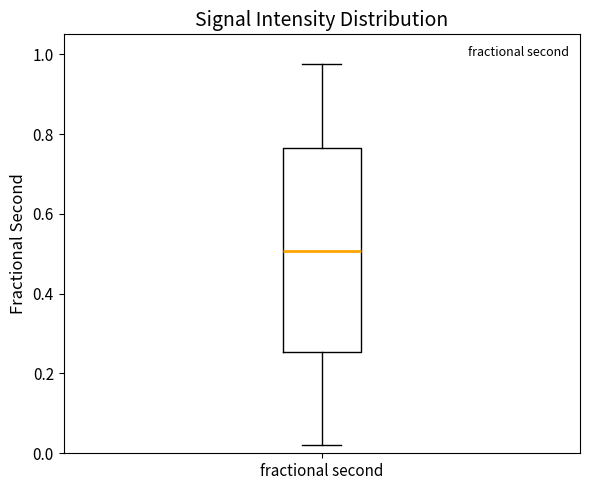

Where does the median line of the box for fractional second sit on the y-axis? The values are not printed on the chart, so give them approximately, as read against the axis.

0.50